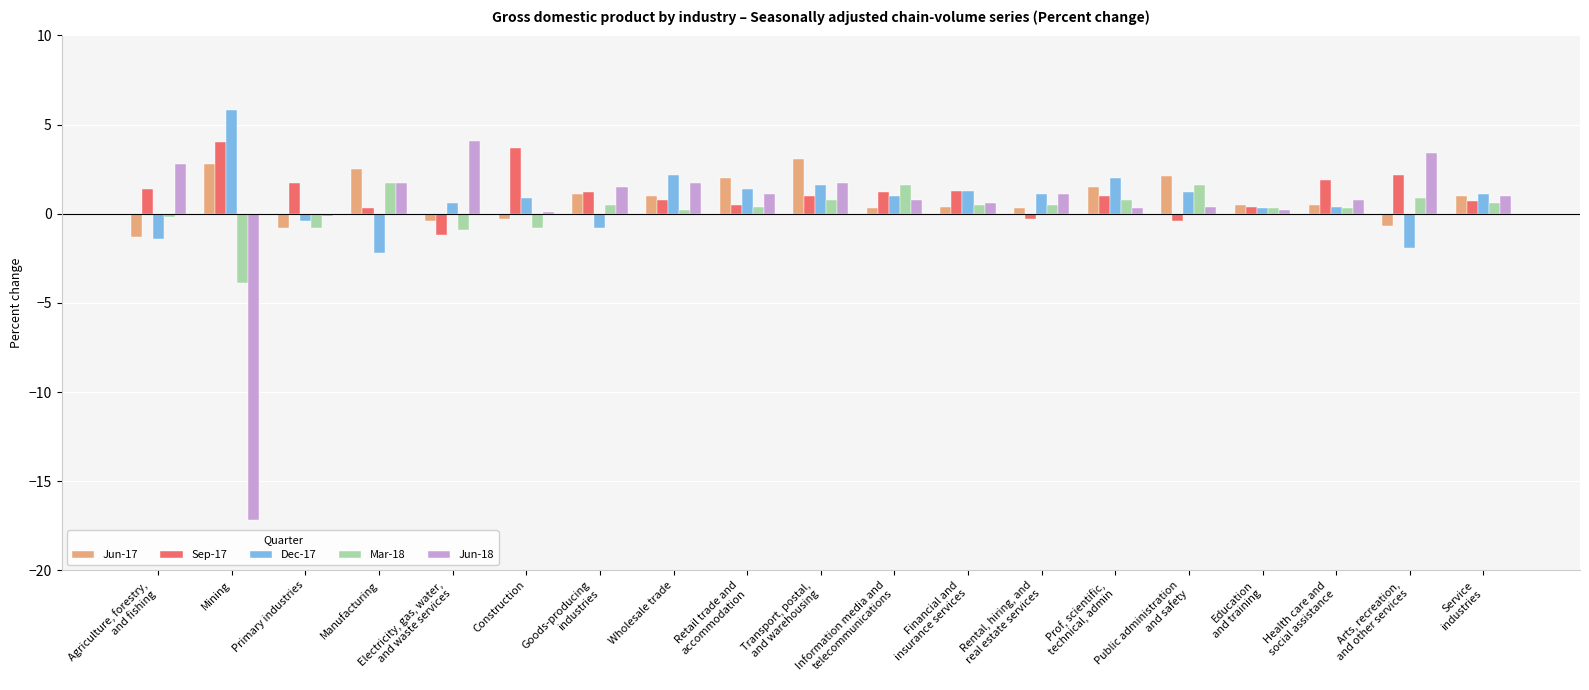

Between Manufacturing and Health care and
social assistance, which series saw the biggest shift?

Dec-17